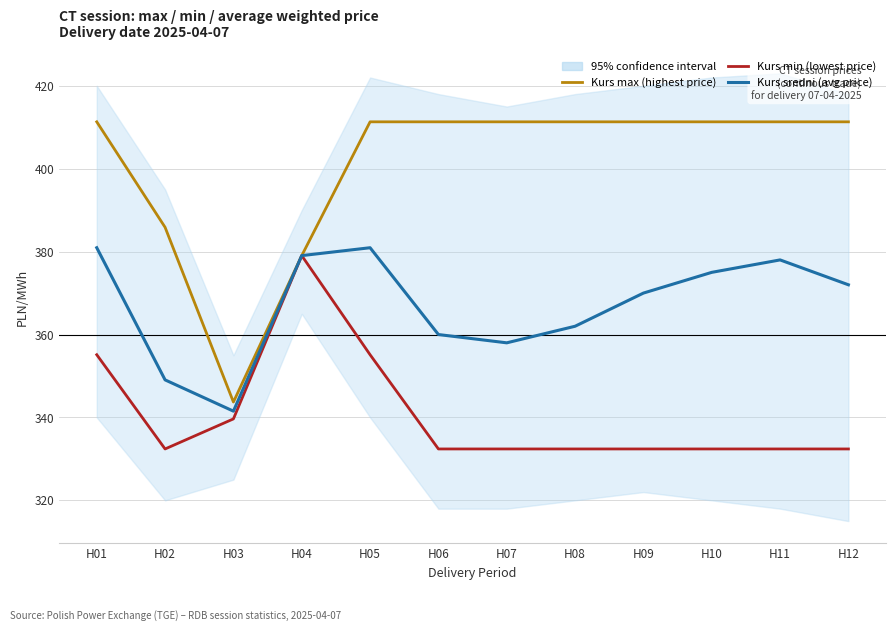

The value of Kurs max (highest price) at H04 is 613.2. True or false?

False